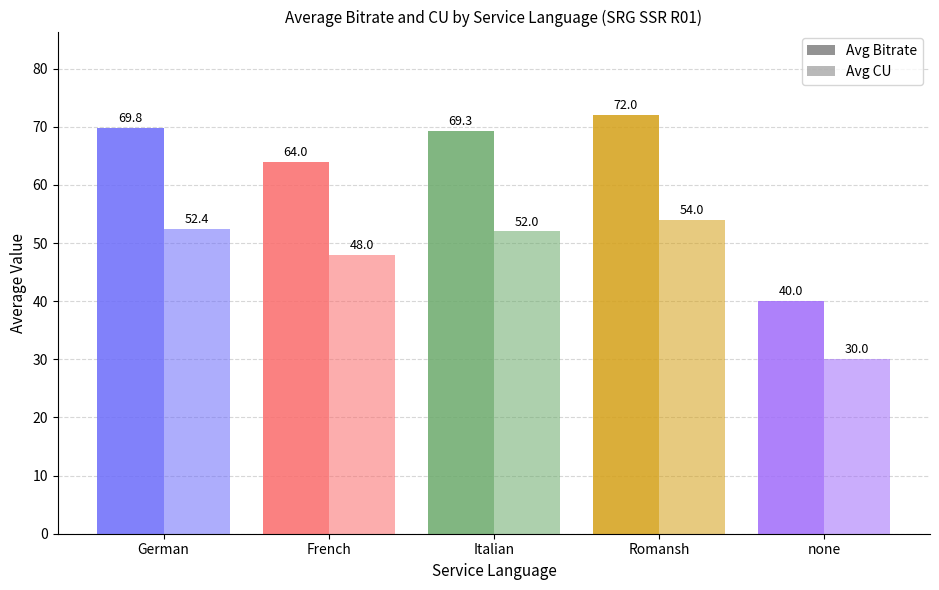

How many values in the Avg CU series are below 52?

2